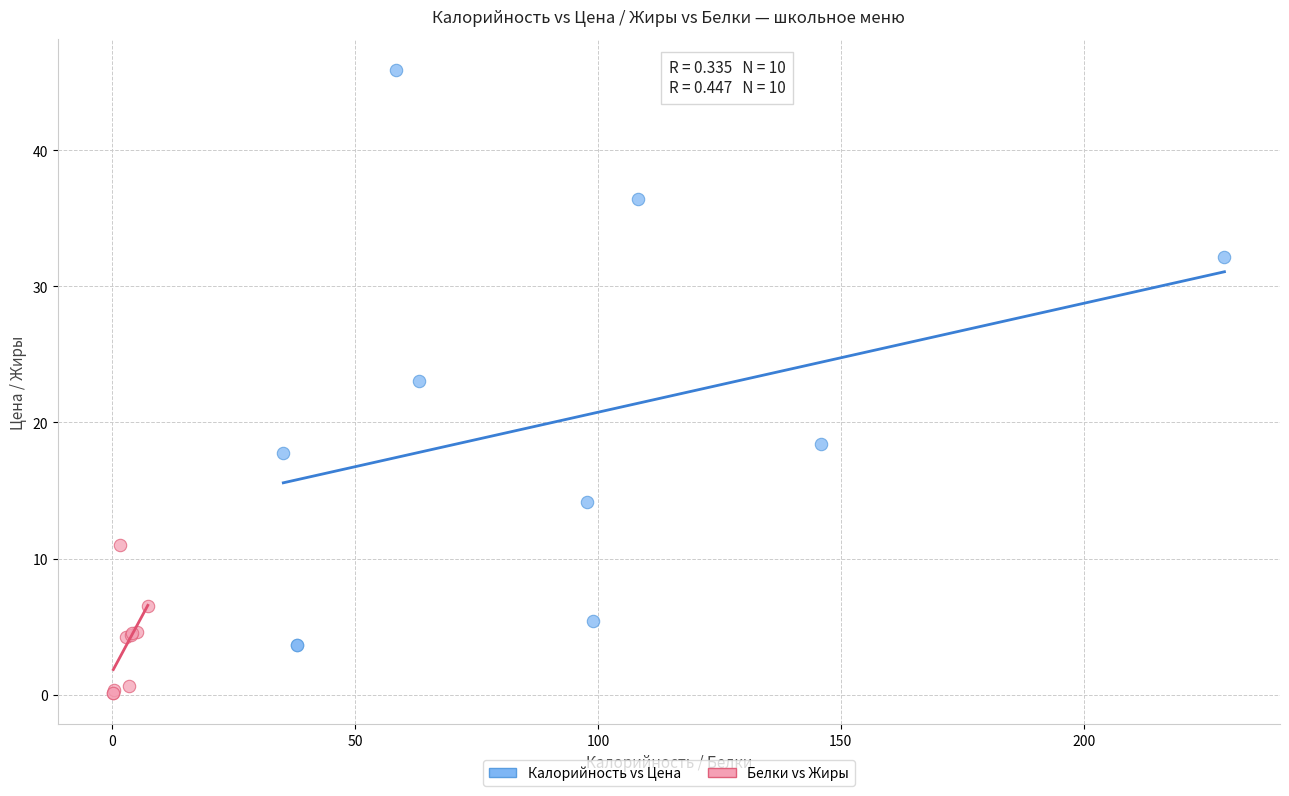

Which series contains the lowest Y value?

Белки vs Жиры